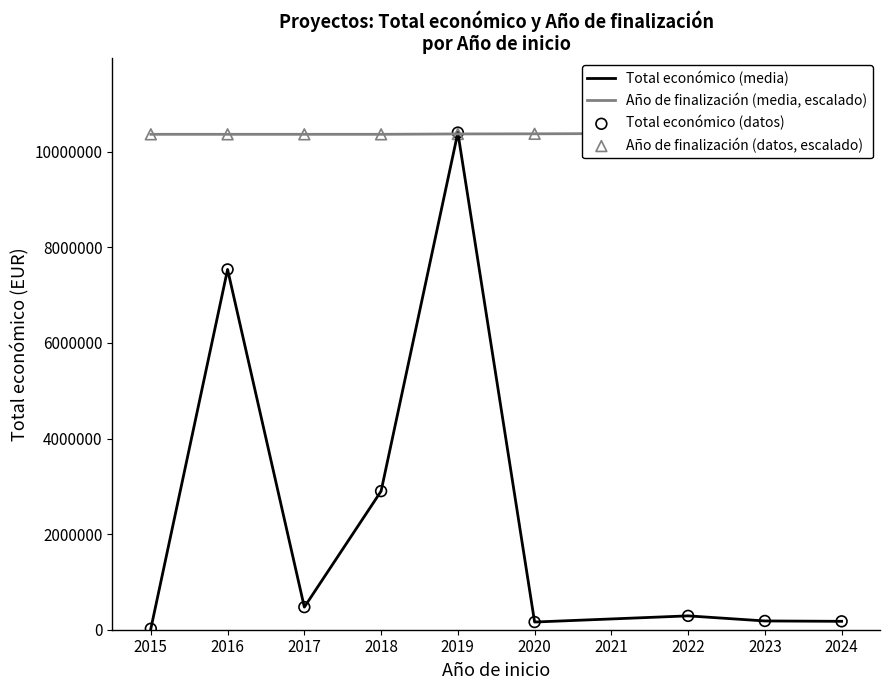

At how many categories does at least one series exceed 4412560?

9